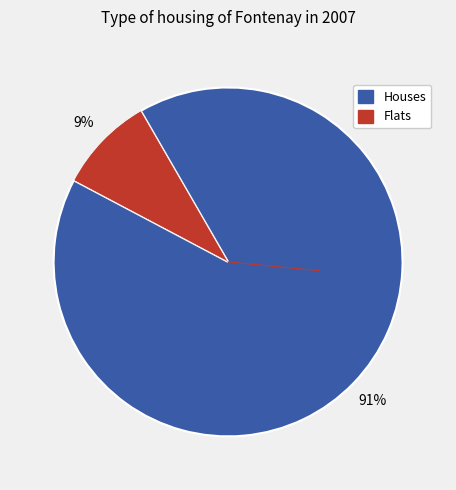

To the nearest percent, what is the average slice percentage?

50%